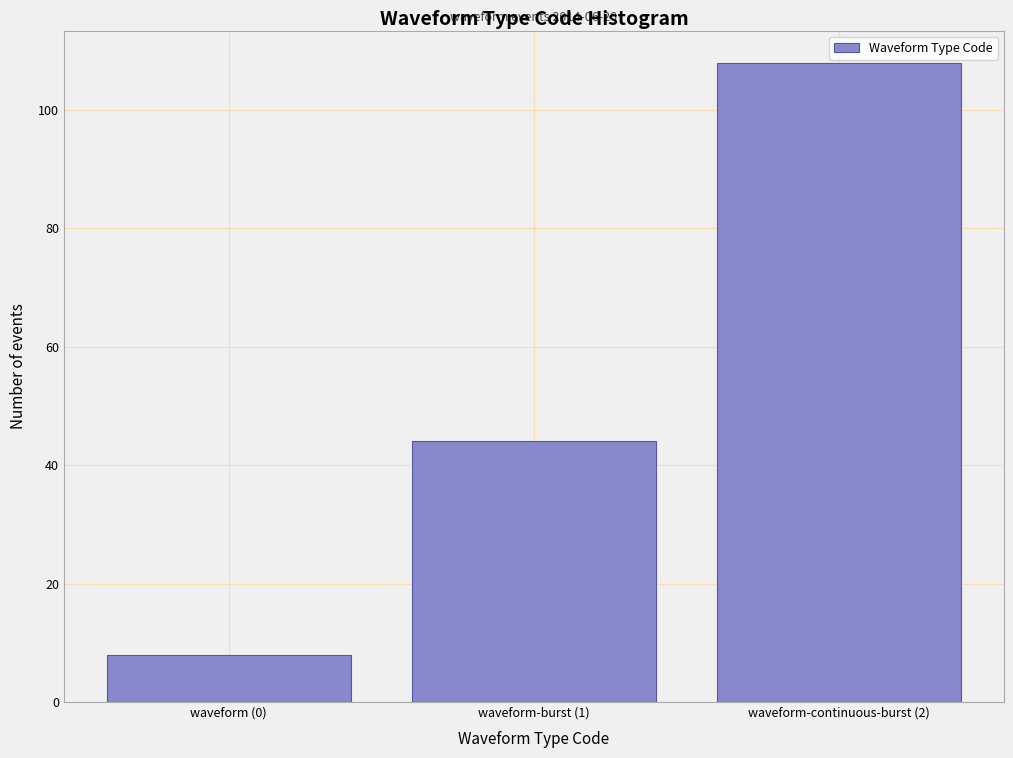

Reading left to right, list all the values displayed in this chart.

8	44	108